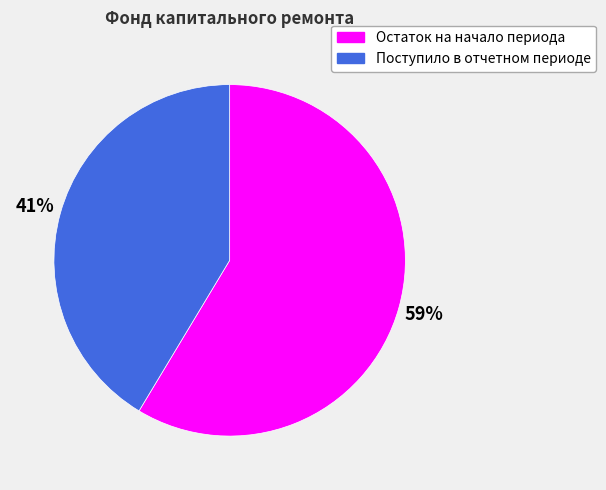

Is the sum of Поступило в отчетном периоде and Остаток на начало периода greater than half?

Yes